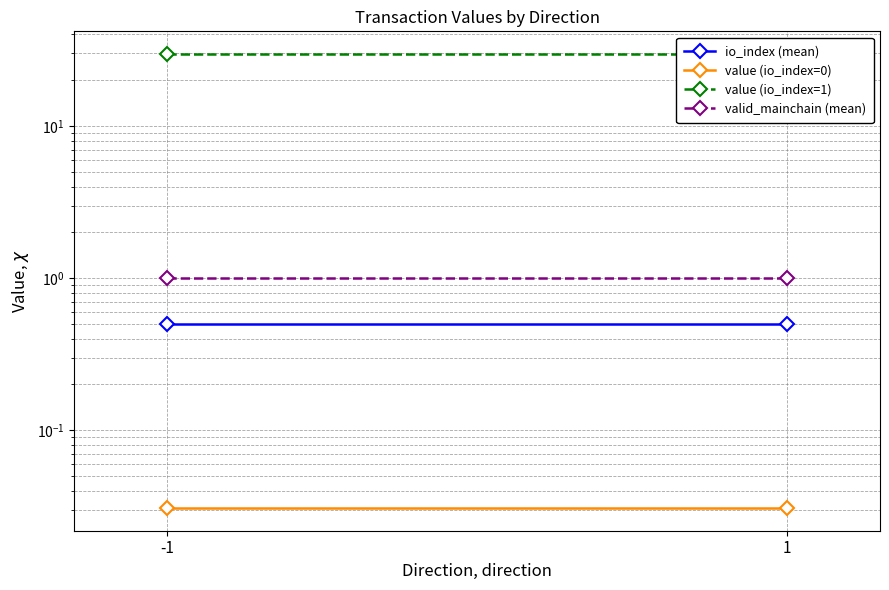

True or false: value (io_index=0) has a value of 0.0 at -1.

False